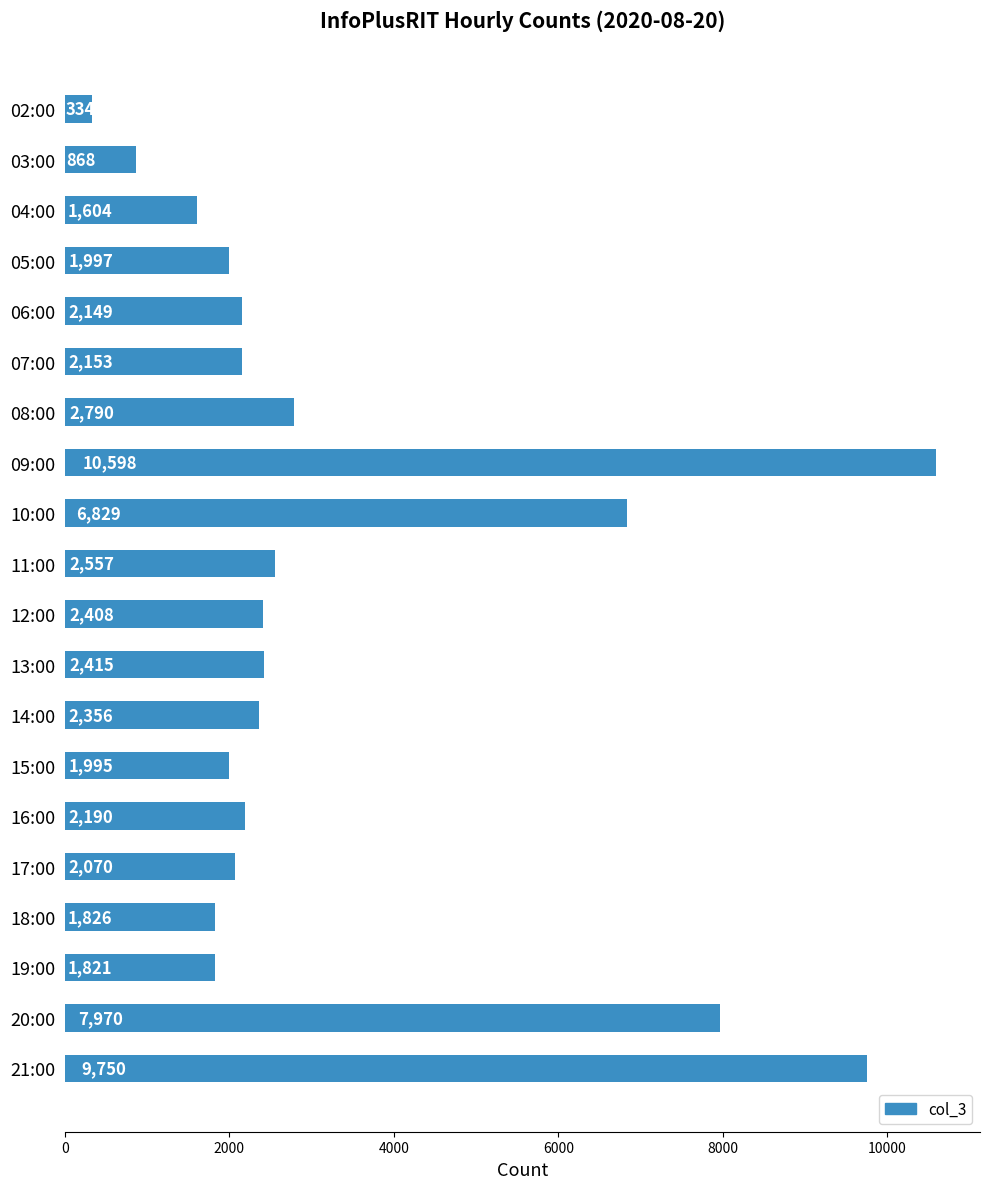

What is the difference between the maximum and minimum values?

10264